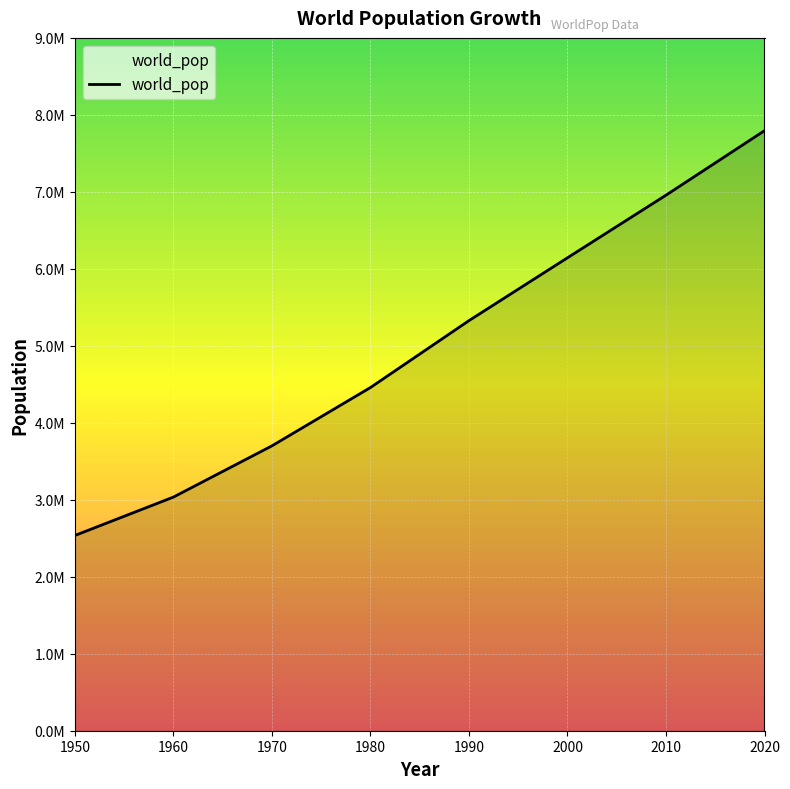

Does the chart display data point markers on the line(s)?

No